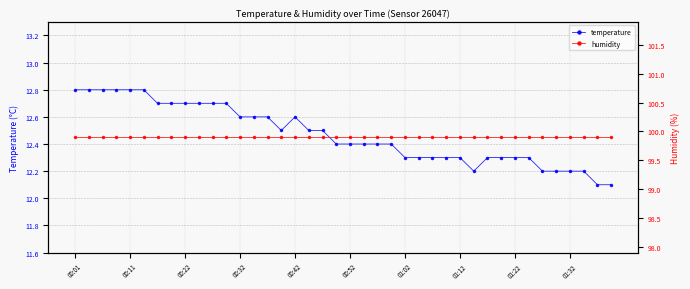

How many lines are shown in the chart?

2